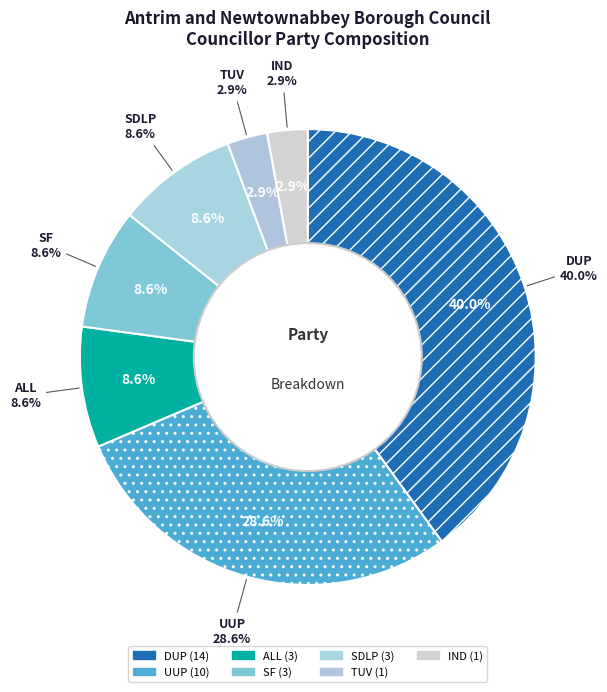

Between 28 and 7, which is larger?

28